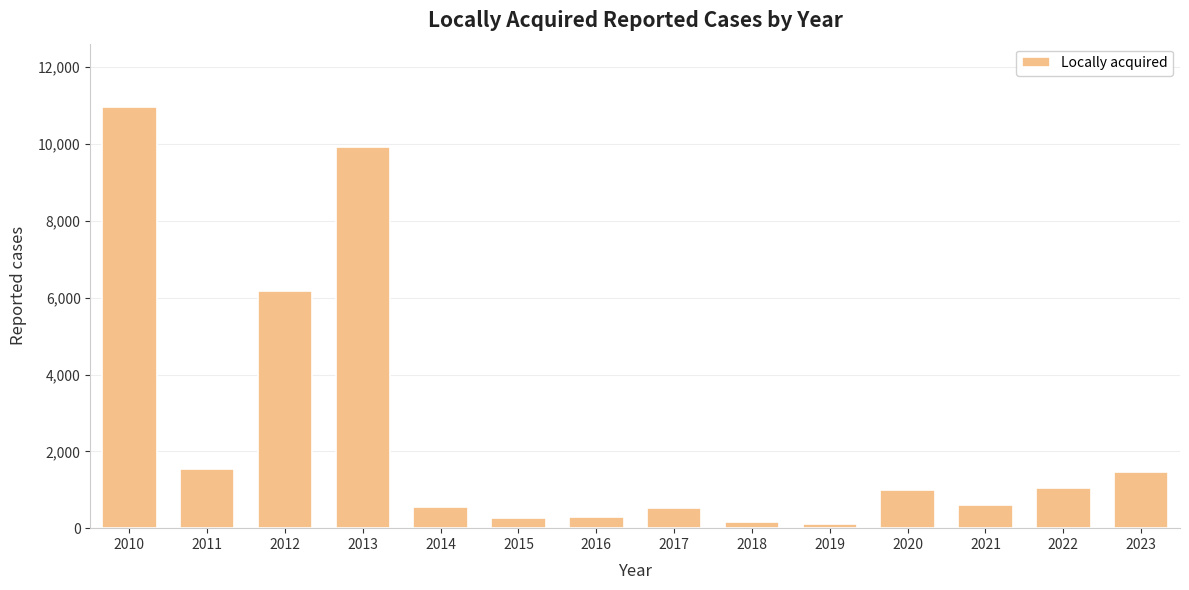

What is the value of the 2nd bar from the left?

1552